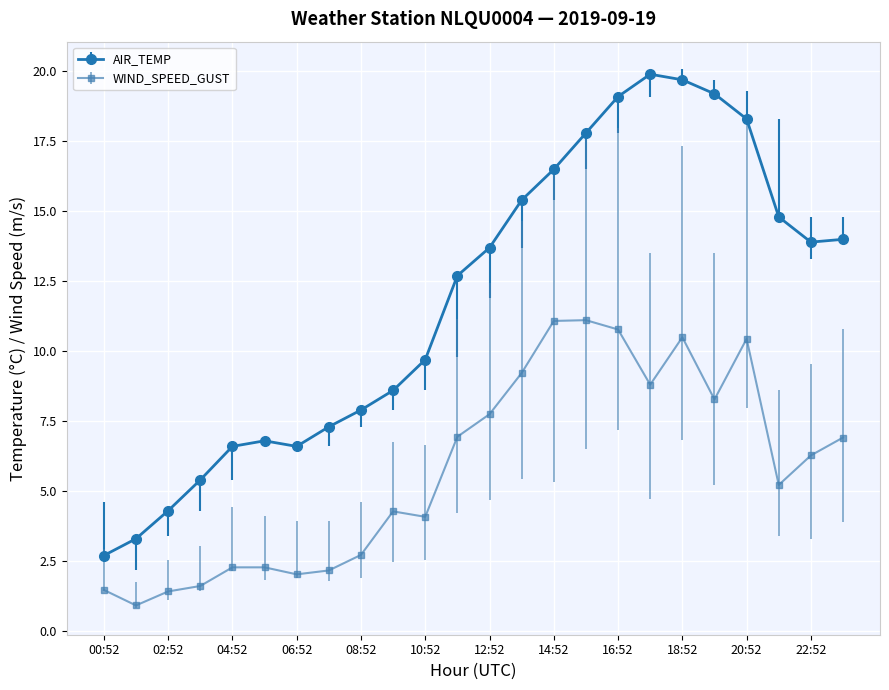

Which series has the largest total across all categories?

AIR_TEMP